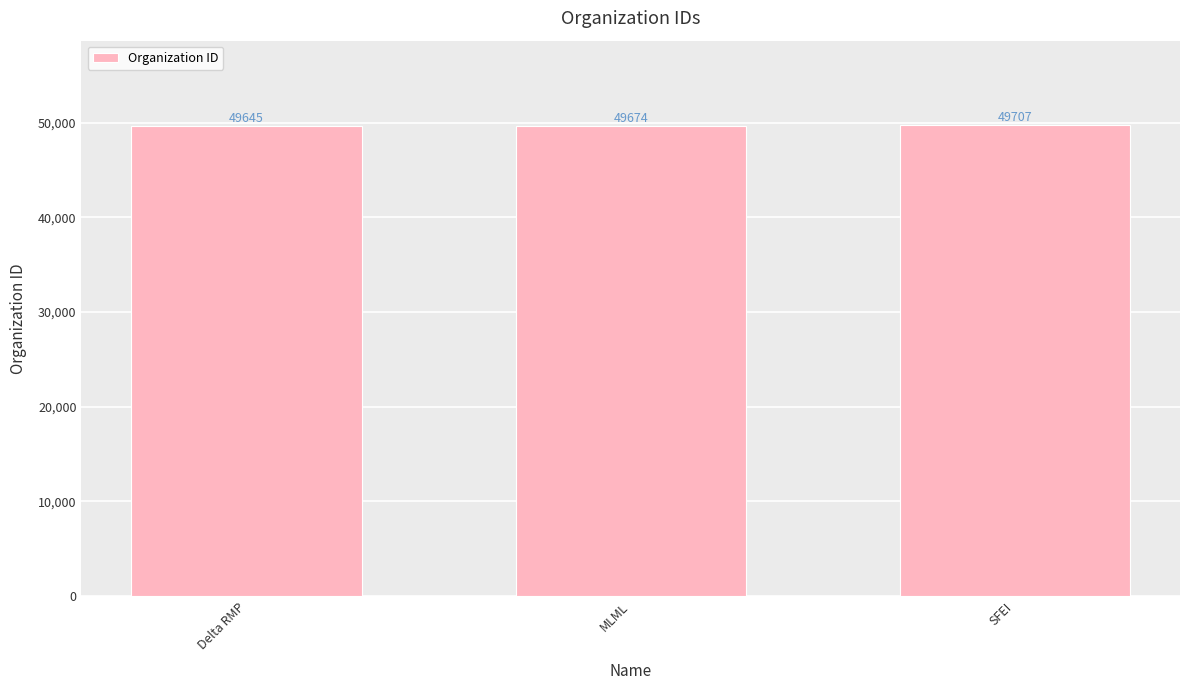

What is the label of the 2nd bar from the right?

MLML